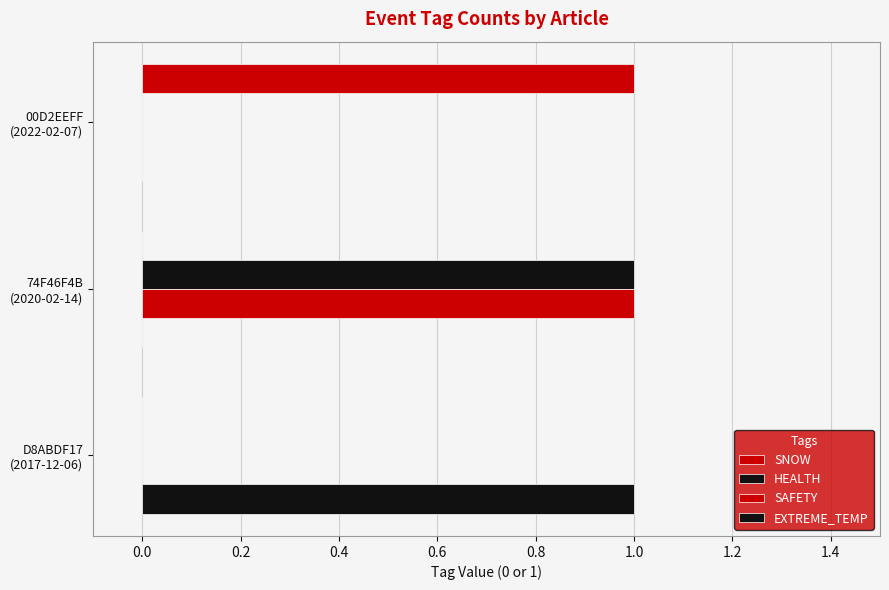

Count the number of categories in the chart.

3